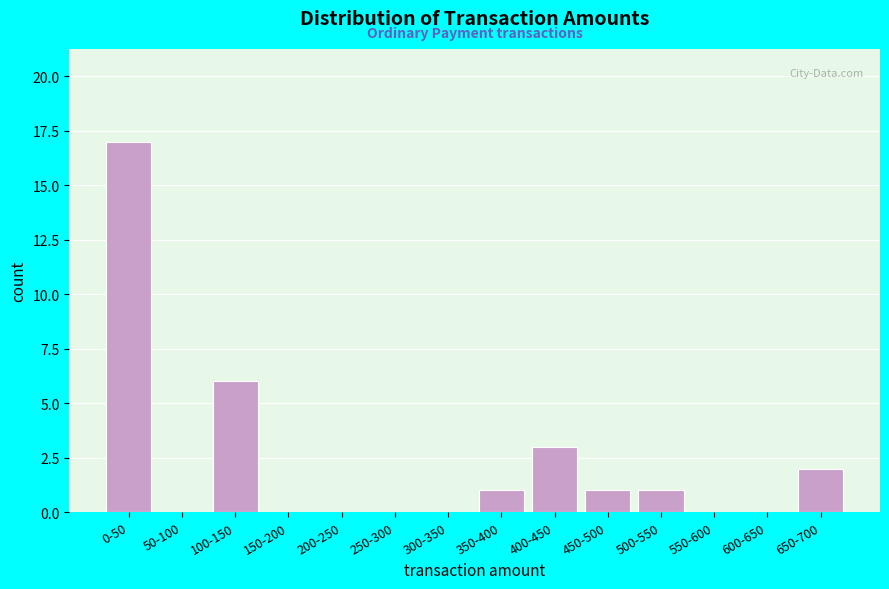

Reading right to left, extract all data points from this chart.

650-700=2	600-650=0	550-600=0	500-550=1	450-500=1	400-450=3	350-400=1	300-350=0	250-300=0	200-250=0	150-200=0	100-150=6	50-100=0	0-50=17